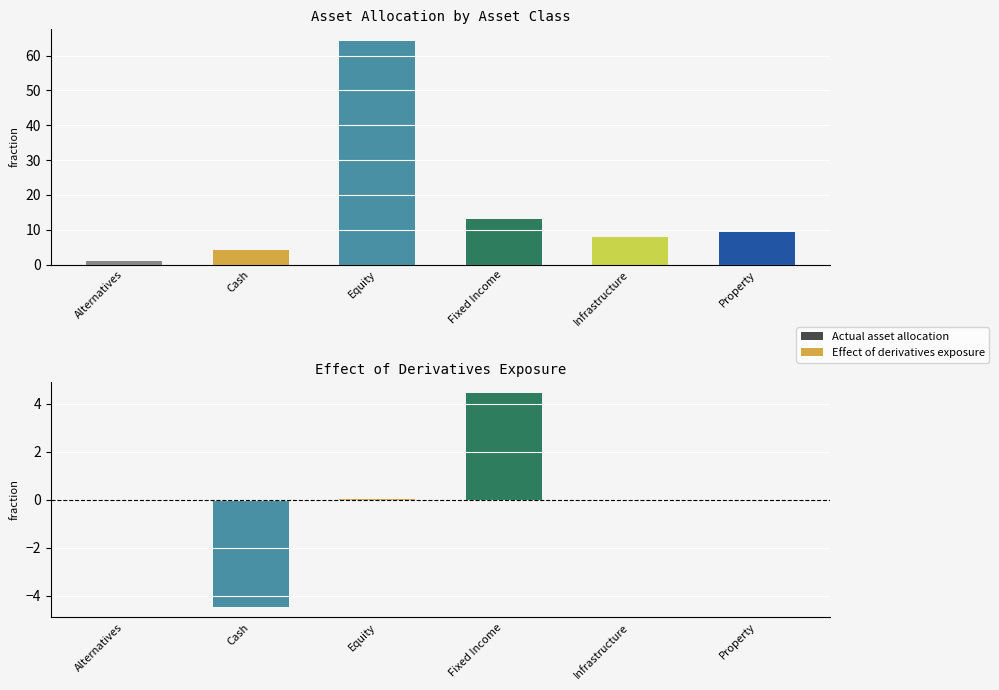

Reading right to left, transcribe all the data shown in this chart.

Actual asset allocation: 9.3	7.8	13.2	64.3	4.3	1.1
Effect of derivatives exposure: 0.0	0.0	4.5	0.0	-4.5	0.0